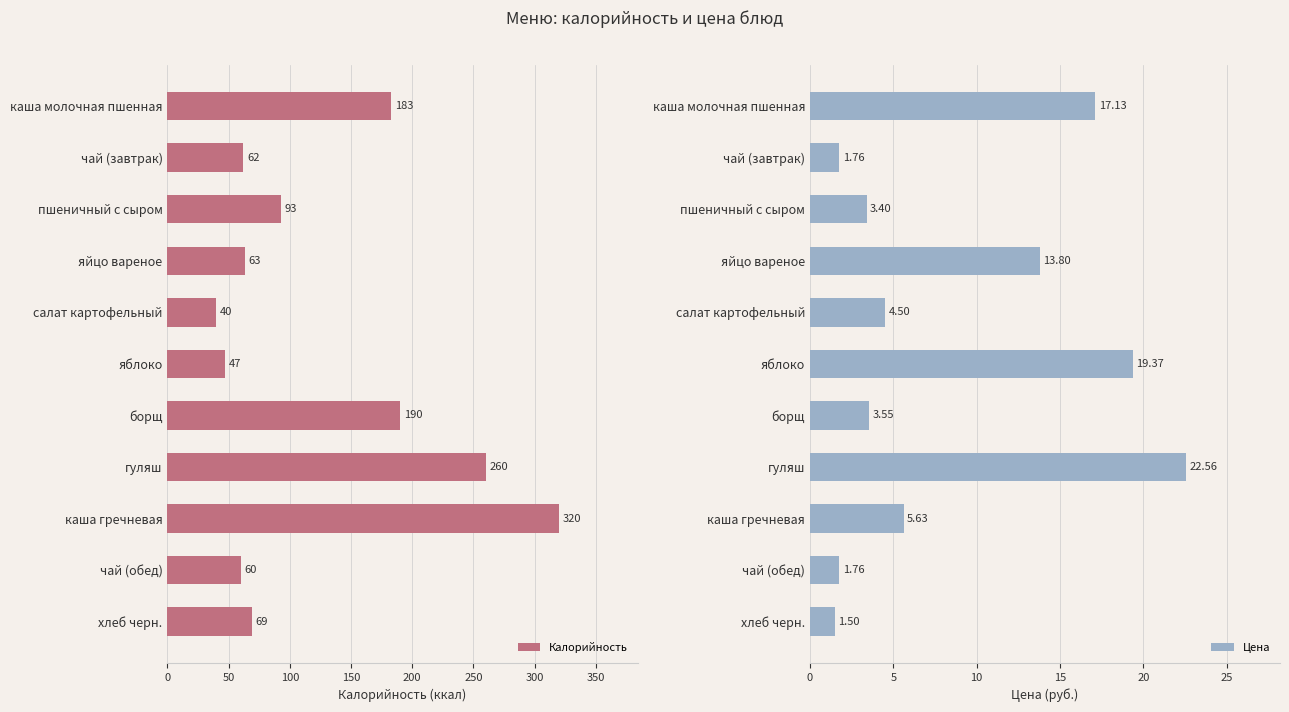

At which label is Цена closest to 12?

яйцо вареное